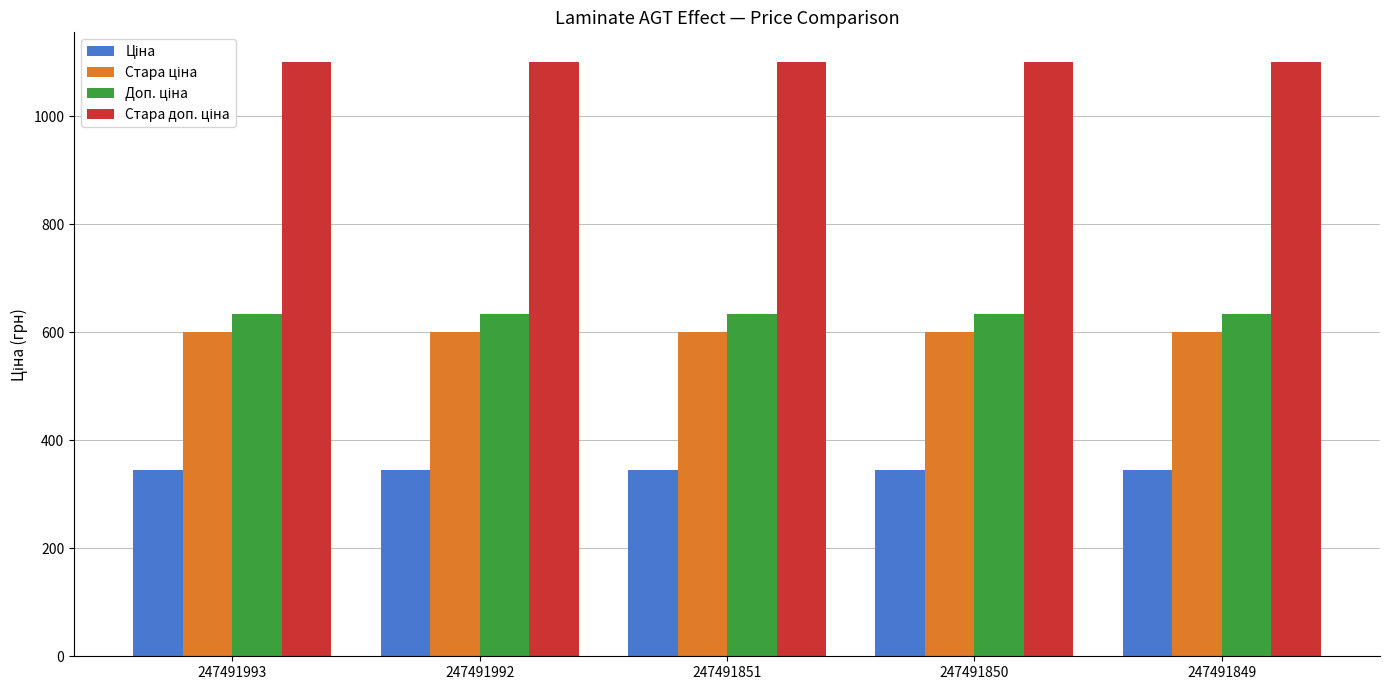

How many categories are shown in the chart?

5